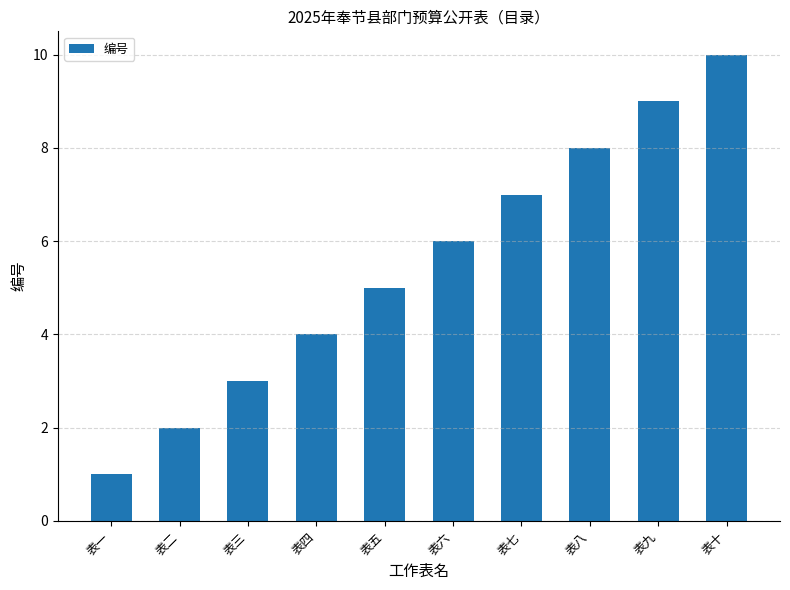

True or false: the data shows 3 at 表三.

True